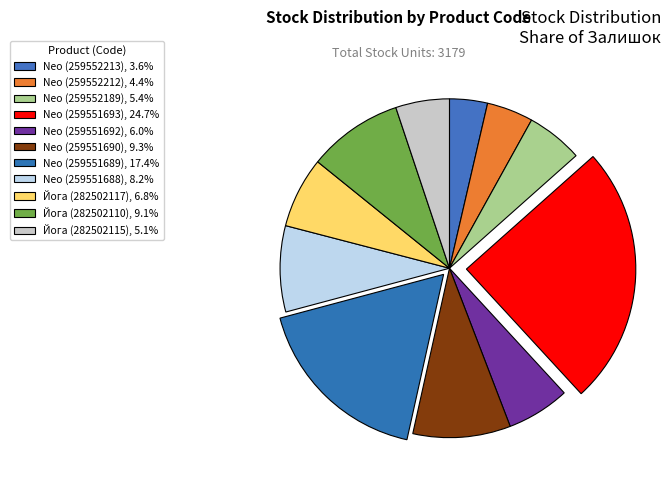

How many slices are in this pie chart?

11